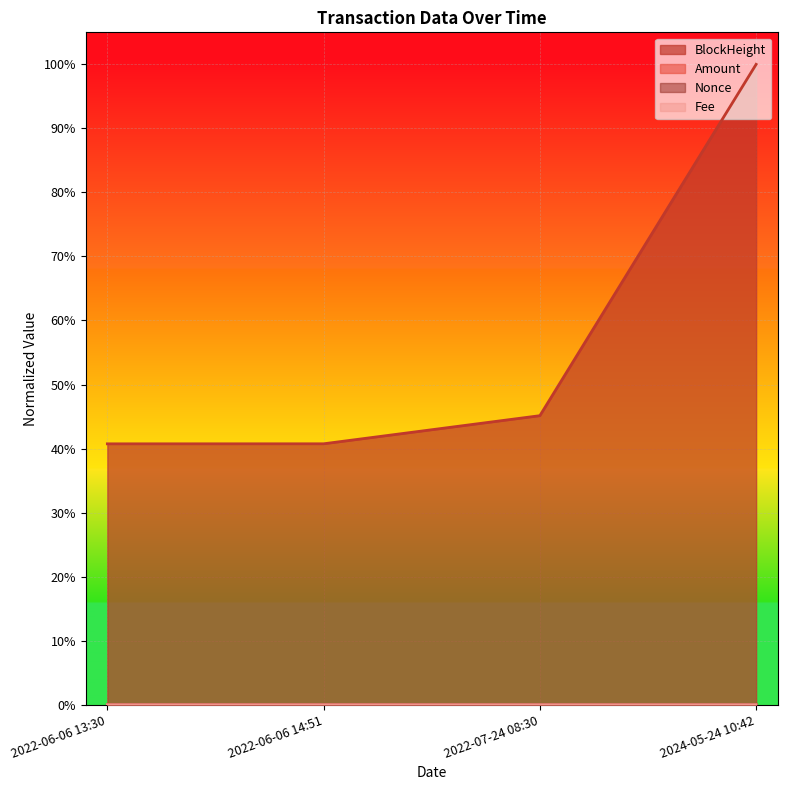

What is the label of the 1st point from the right?

2024-05-24 10:42